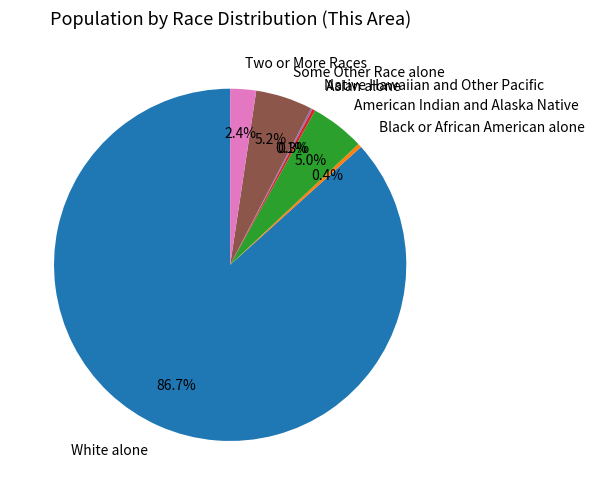

To the nearest percent, what percentage of the pie is White alone?

87%